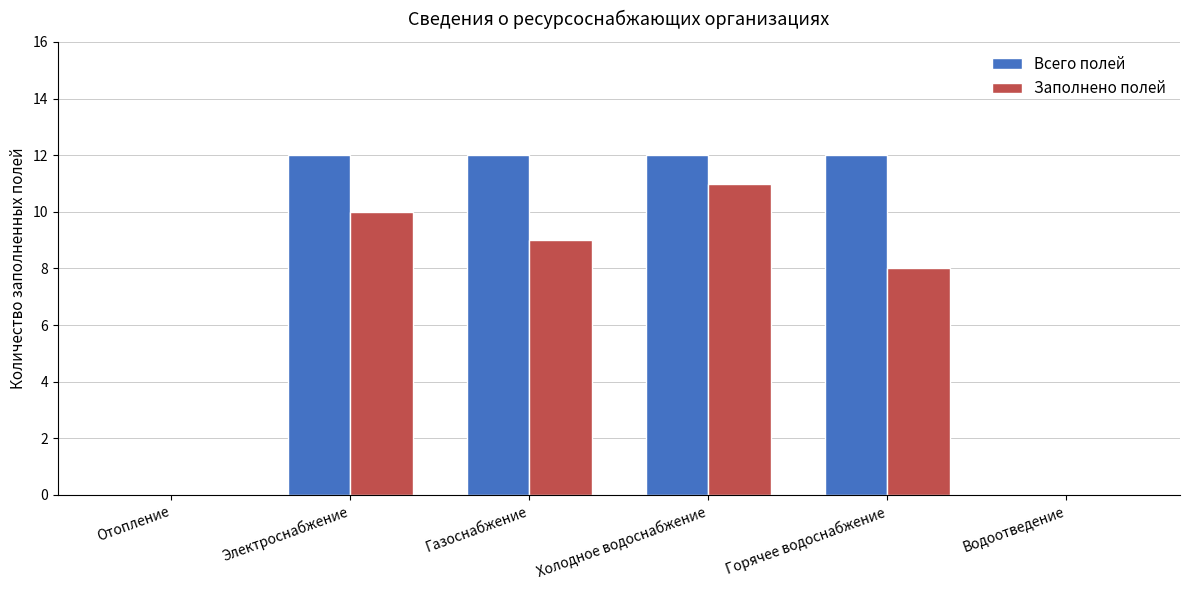

Read the Заполнено полей value at Газоснабжение, to the nearest 10.

10